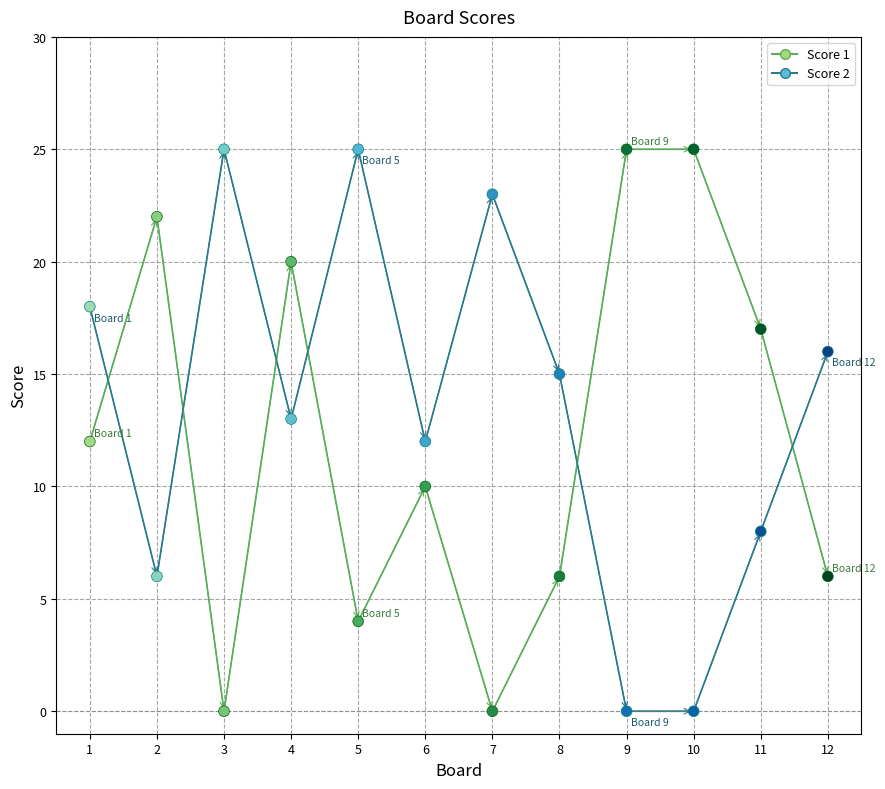

Across all data points, what is the range of Y values (max minus min)?

25